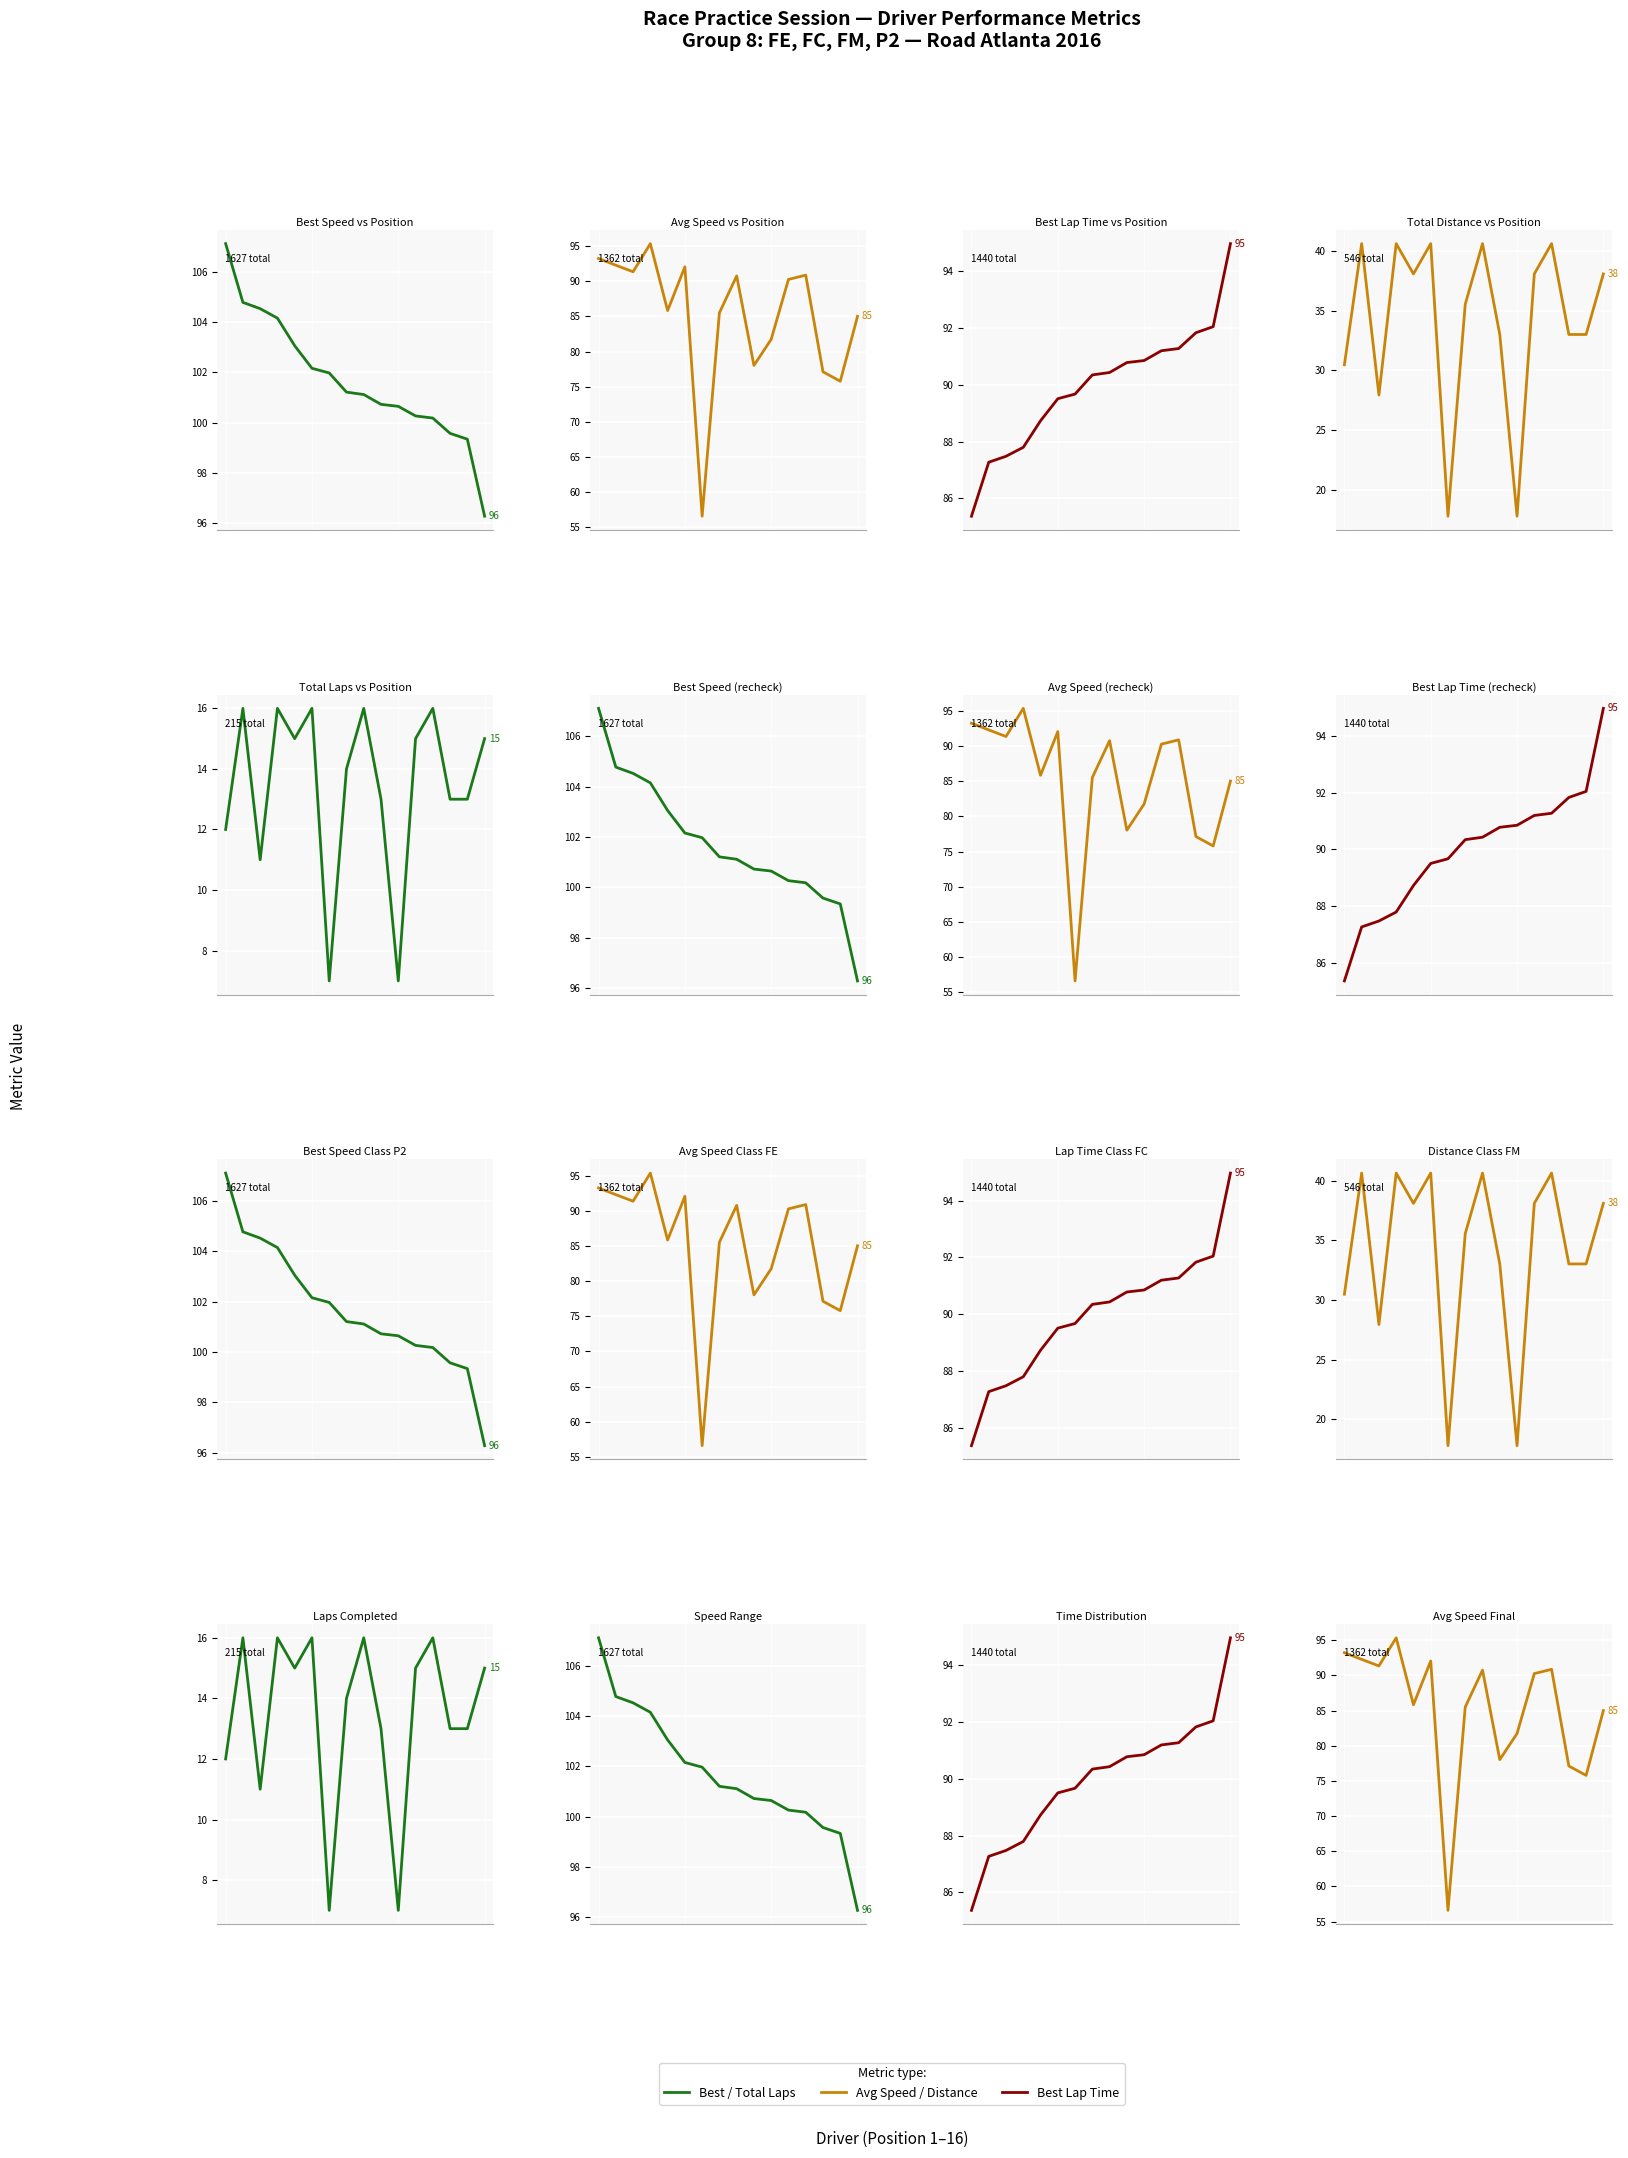

At how many categories does at least one series exceed 79?

16